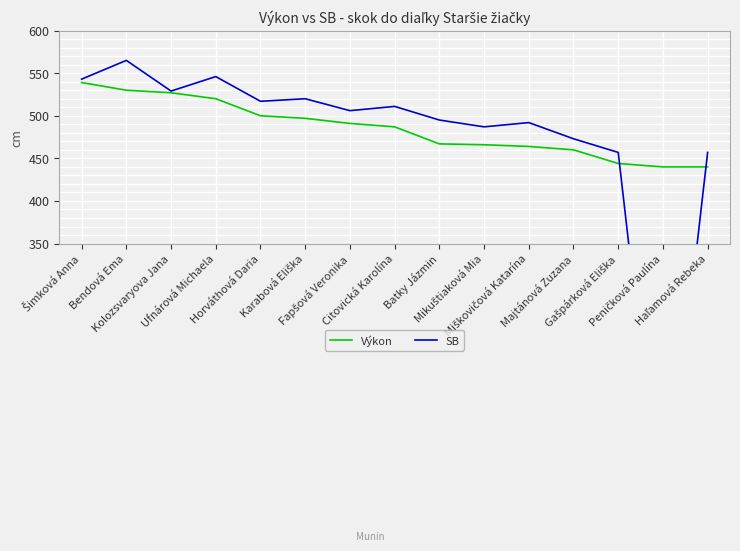

How many data points in SB are above 506?

7